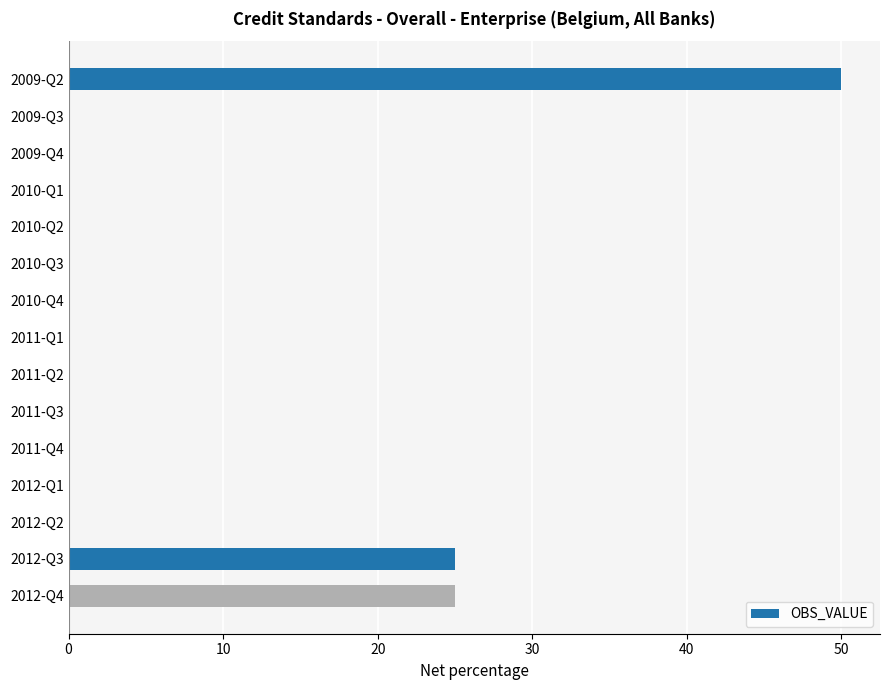

At which category does the chart reach its peak across all series?

2009-Q2